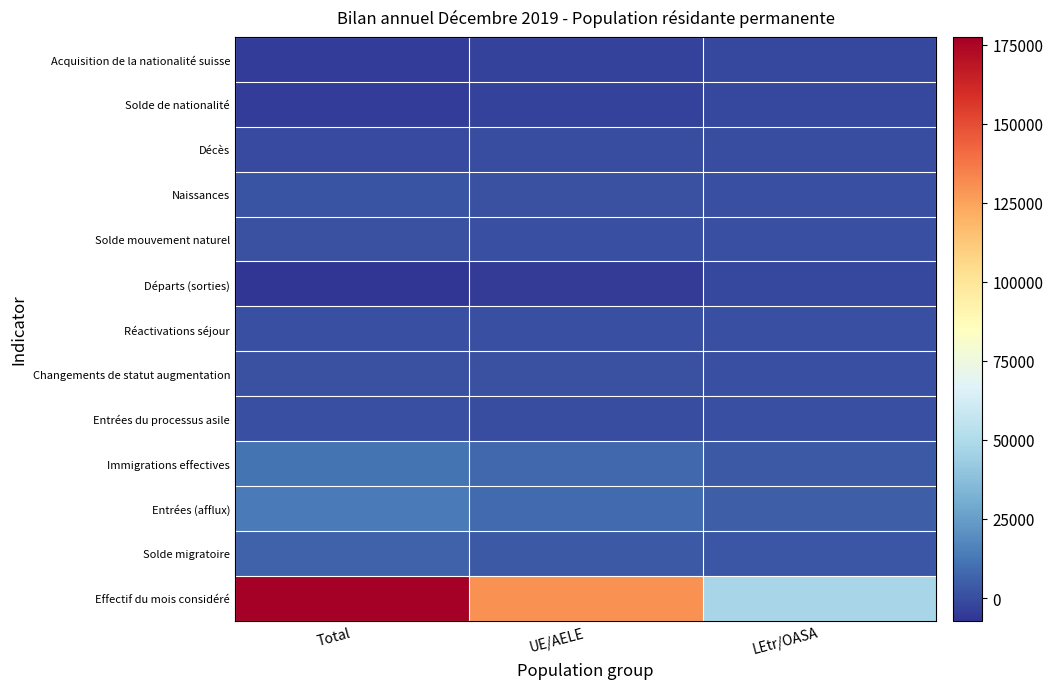

Which has a higher value, UE/AELE or Total?

Total